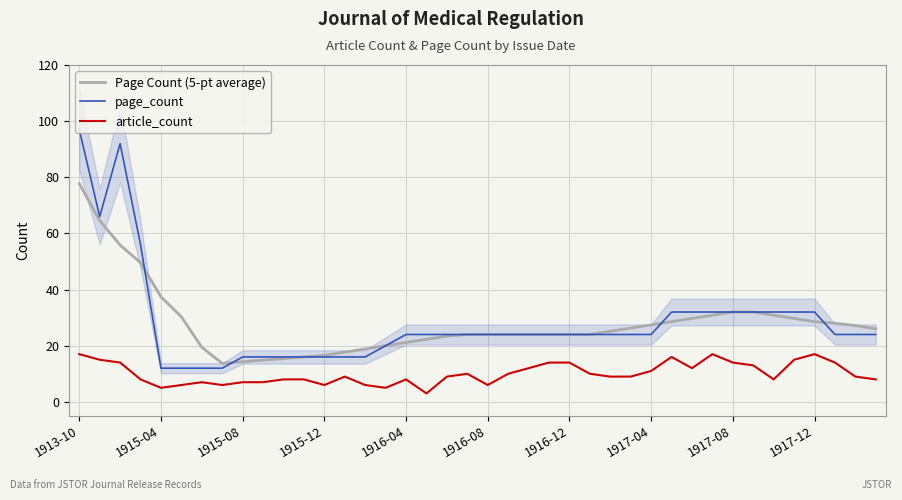

What are all the series names shown in the legend?

Page Count (5-pt average), page_count, article_count